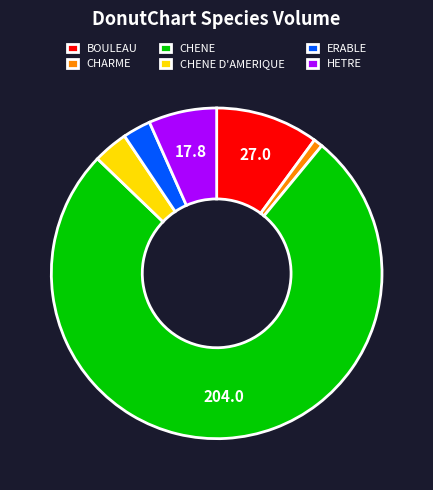

Is it true that ERABLE is 3% of the pie?

True